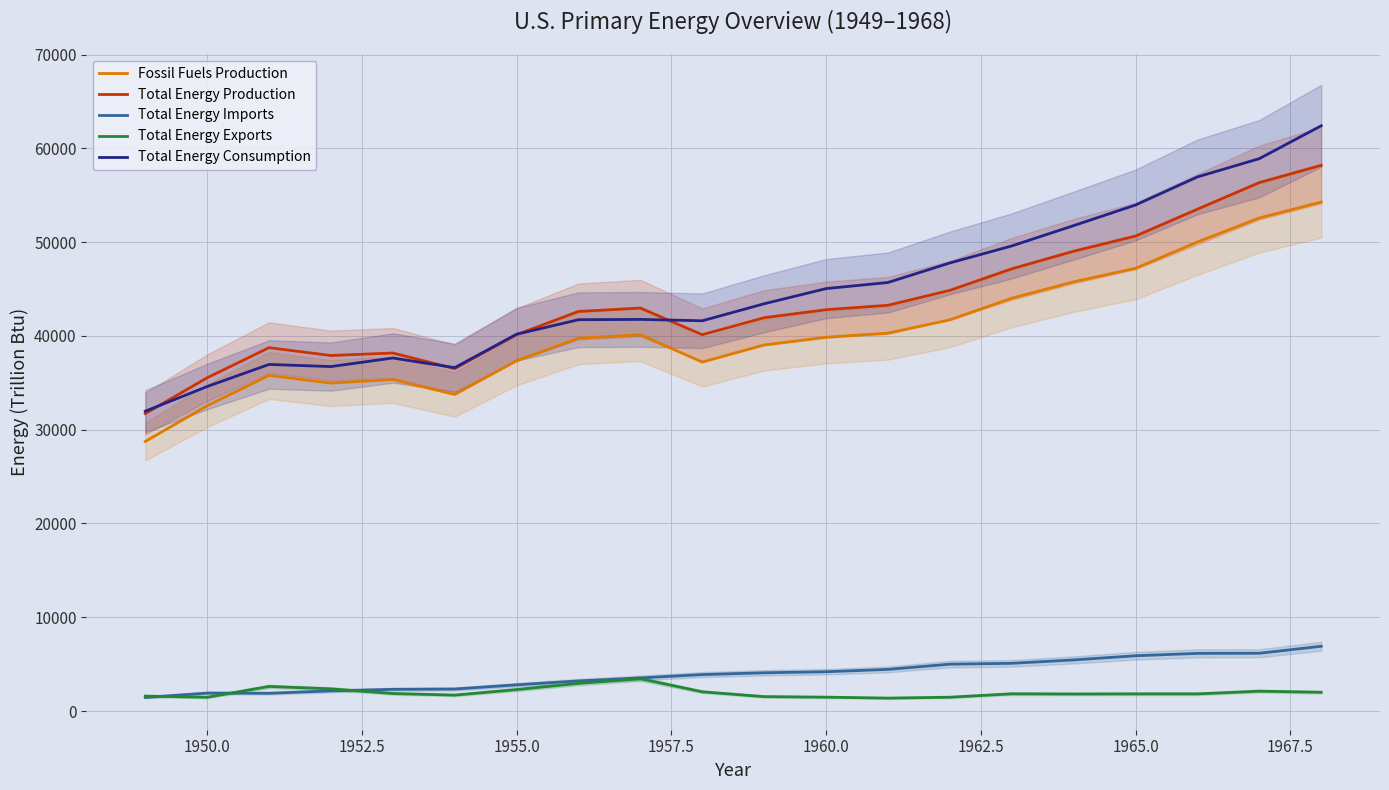

The value of Total Energy Consumption at 1965.0 is 53953.2. True or false?

True